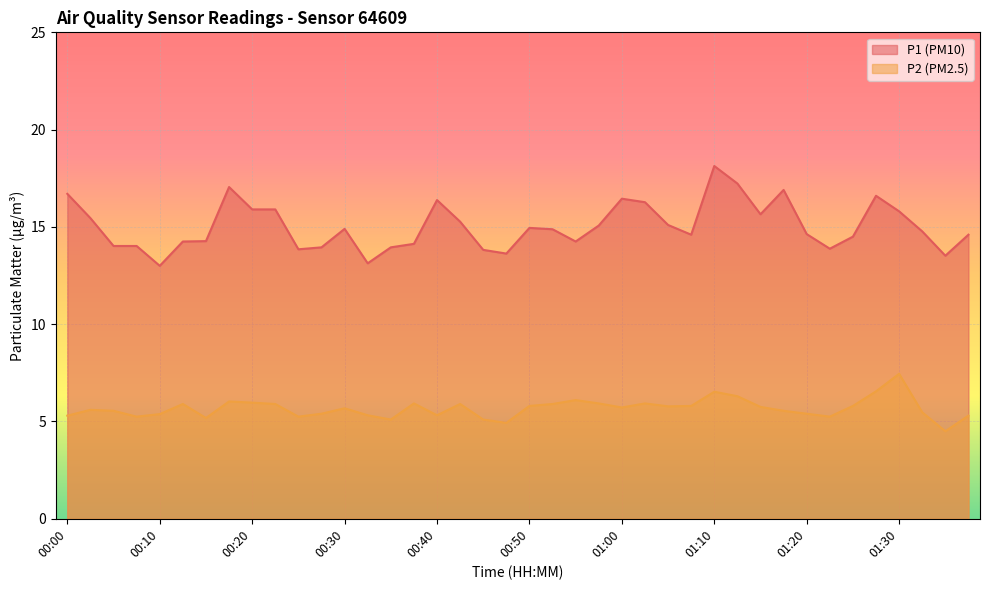

Reading left to right, transcribe all the data shown in this chart.

P1: 00:00=16.7	00:03=15.4	00:05=14.0	00:08=14.0	00:10=13.0	00:13=14.2	00:15=14.3	00:18=17.1	00:20=15.9	00:23=15.9	00:25=13.8	00:28=13.9	00:30=14.9	00:33=13.1	00:35=13.9	00:38=14.1	00:40=16.4	00:43=15.3	00:45=13.8	00:48=13.6	00:50=14.9	00:52=14.9	00:55=14.2	00:57=15.1	01:00=16.4	01:02=16.3	01:05=15.1	01:07=14.6	01:10=18.1	01:12=17.2	01:15=15.7	01:17=16.9	01:20=14.6	01:22=13.9	01:25=14.5	01:27=16.6	01:30=15.8	01:32=14.8	01:35=13.5	01:37=14.6
P2: 00:00=5.3	00:03=5.6	00:05=5.5	00:08=5.2	00:10=5.4	00:13=5.9	00:15=5.2	00:18=6.0	00:20=6.0	00:23=5.9	00:25=5.2	00:28=5.4	00:30=5.7	00:33=5.3	00:35=5.1	00:38=5.9	00:40=5.3	00:43=5.9	00:45=5.1	00:48=4.9	00:50=5.8	00:52=5.9	00:55=6.1	00:57=5.9	01:00=5.7	01:02=5.9	01:05=5.8	01:07=5.8	01:10=6.5	01:12=6.3	01:15=5.8	01:17=5.5	01:20=5.4	01:22=5.2	01:25=5.8	01:27=6.5	01:30=7.5	01:32=5.5	01:35=4.5	01:37=5.3